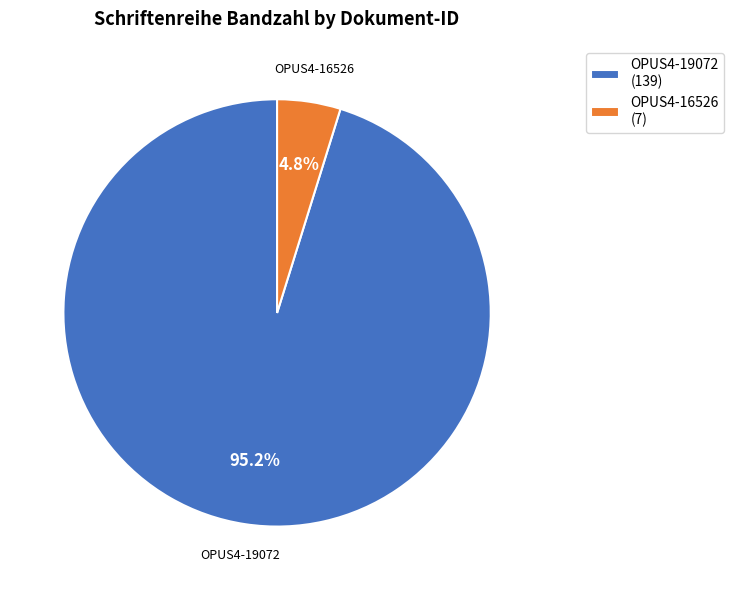

What is the majority slice?

OPUS4-19072